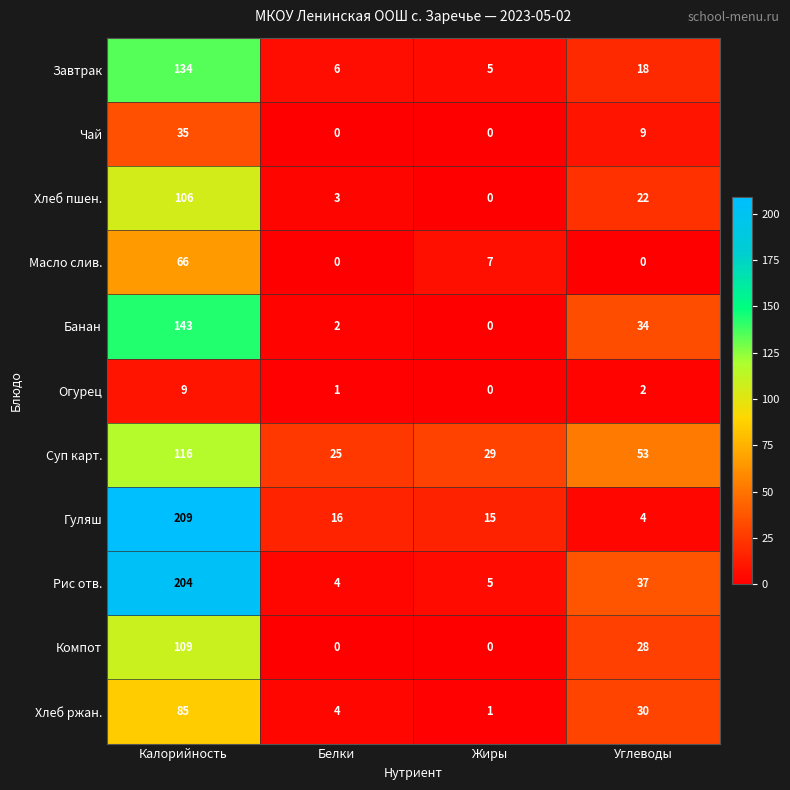

Between Калорийность and Жиры, which series saw the biggest shift?

Рис отв.